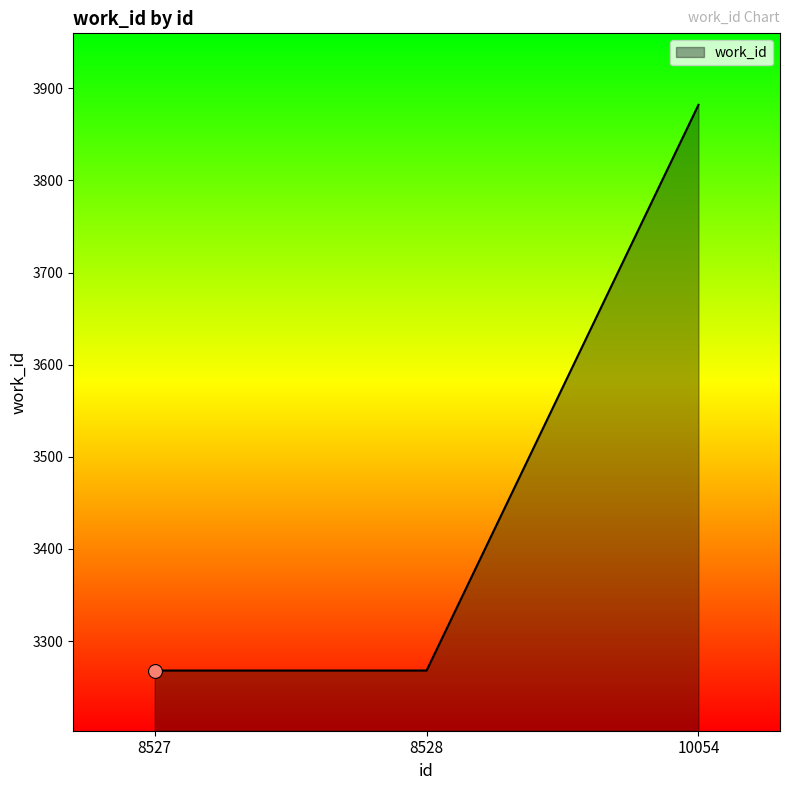

What is the change in value from 8528 to 10054?

+614